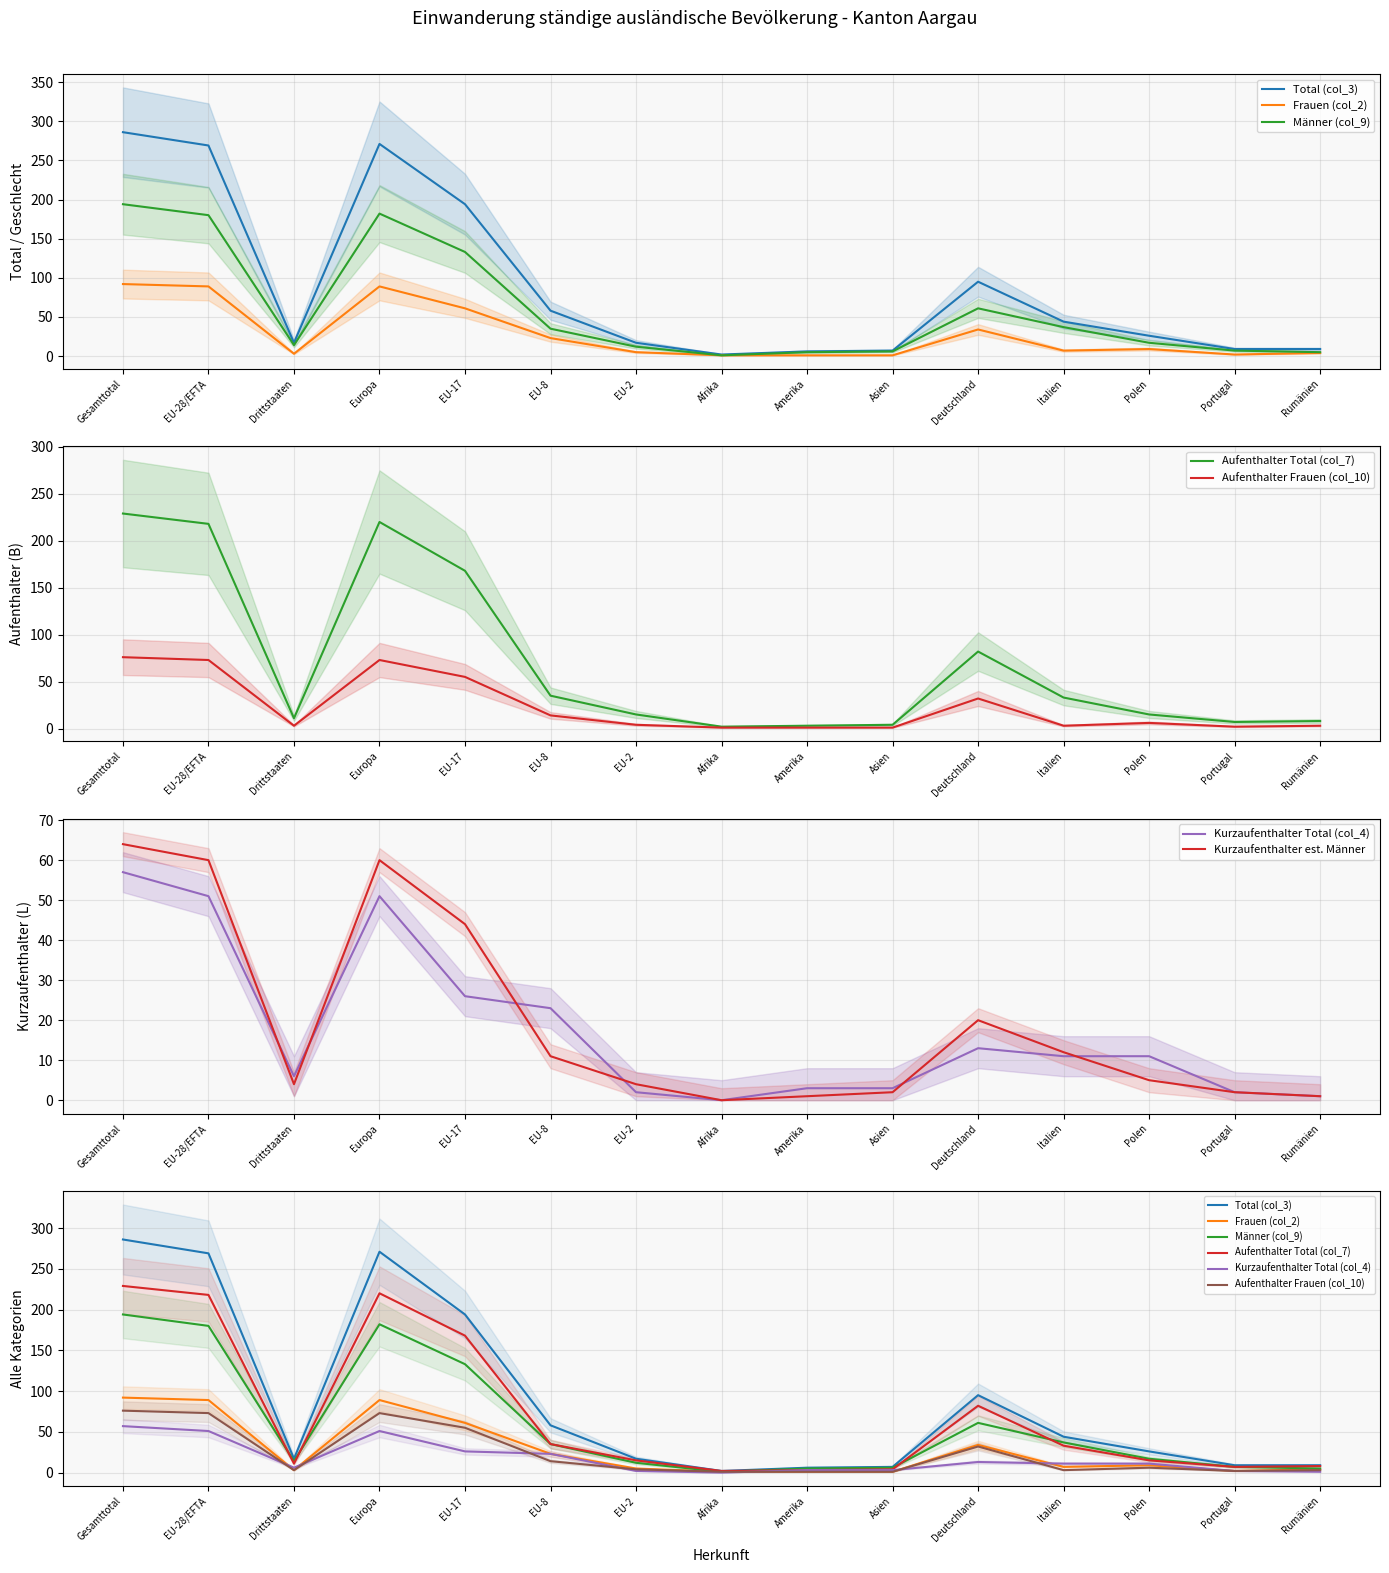

Rank the categories by Kurzaufenthalter Total (col_4) value from highest to lowest.

Gesamttotal, EU-28/EFTA, Europa, EU-17, EU-8, Deutschland, Italien, Polen, Drittstaaten, Amerika, Asien, EU-2, Portugal, Rumänien, Afrika